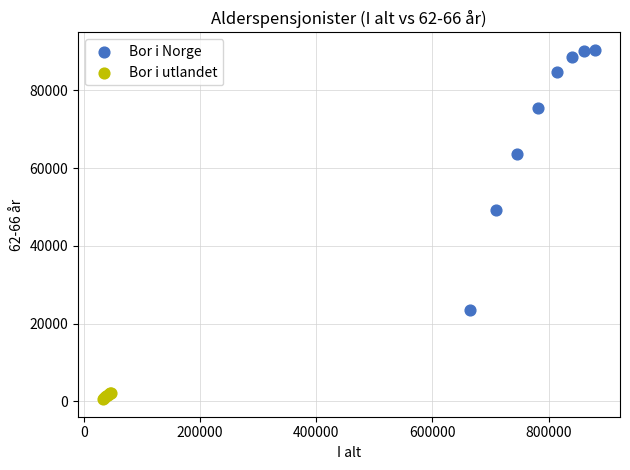

Which series contains the highest Y value?

Bor i Norge